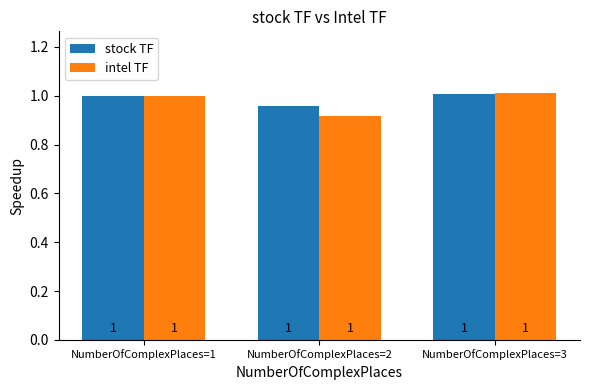

How many intel TF values are between 0 and 1?

2